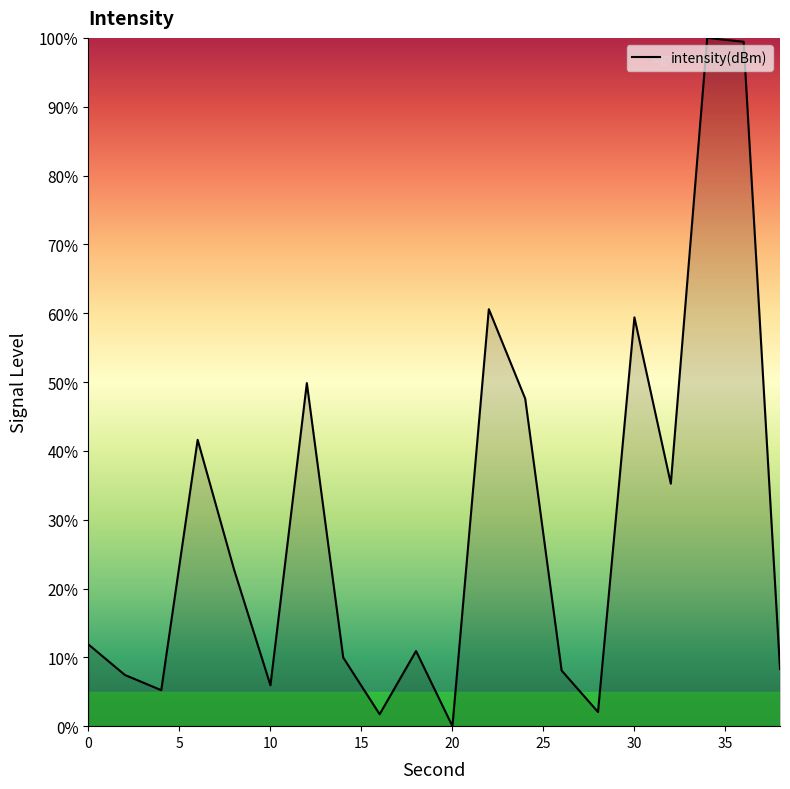

What is the sum of all values?

588.0